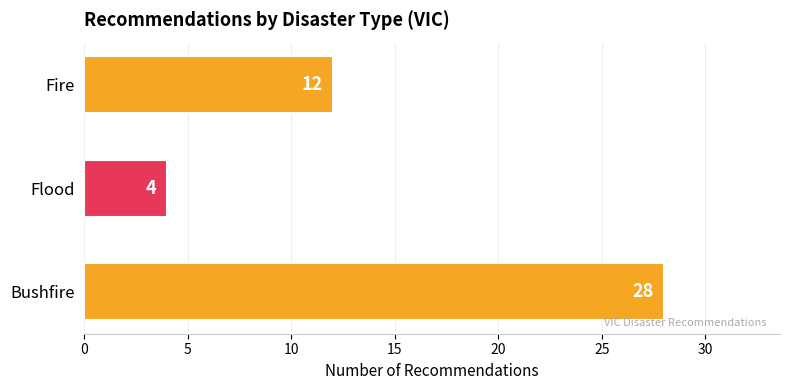

What is the sum of all values?

44